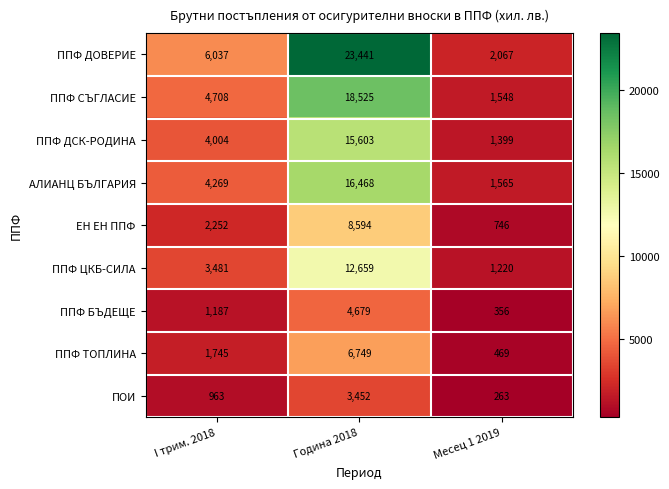

Rank the series at Месец 1 2019 from lowest to highest value.

ПОИ, ППФ БЪДЕЩЕ, ППФ ТОПЛИНА, ЕН ЕН ППФ, ППФ ЦКБ-СИЛА, ППФ ДСК-РОДИНА, ППФ СЪГЛАСИЕ, АЛИАНЦ БЪЛГАРИЯ, ППФ ДОВЕРИЕ